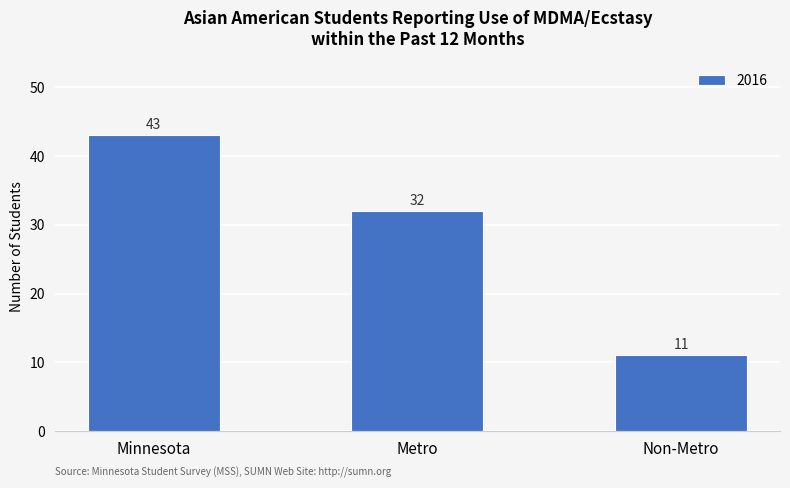

Reading left to right, transcribe all the data shown in this chart.

Minnesota=43	Metro=32	Non-Metro=11